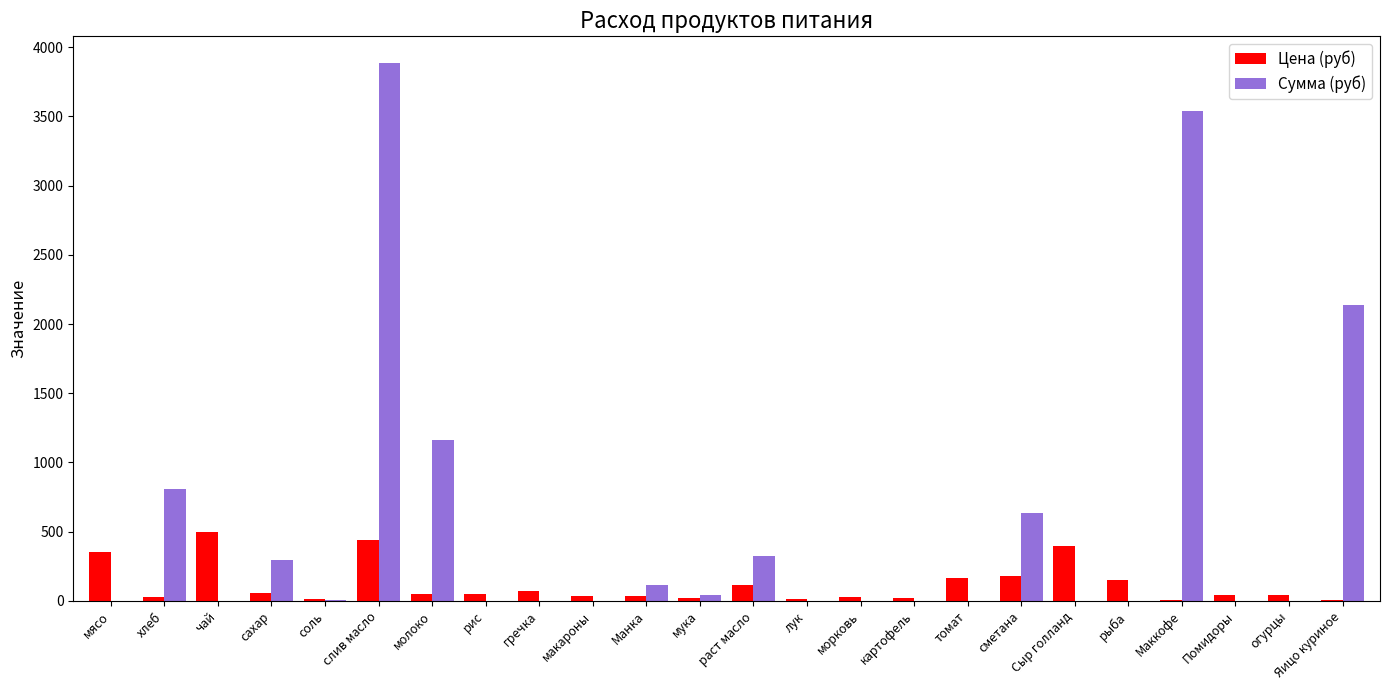

Between хлеб and картофель, which series saw the biggest shift?

Сумма (руб)